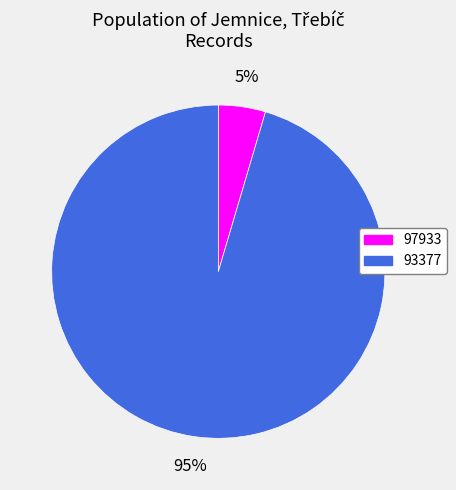

How many slices are in this pie chart?

2